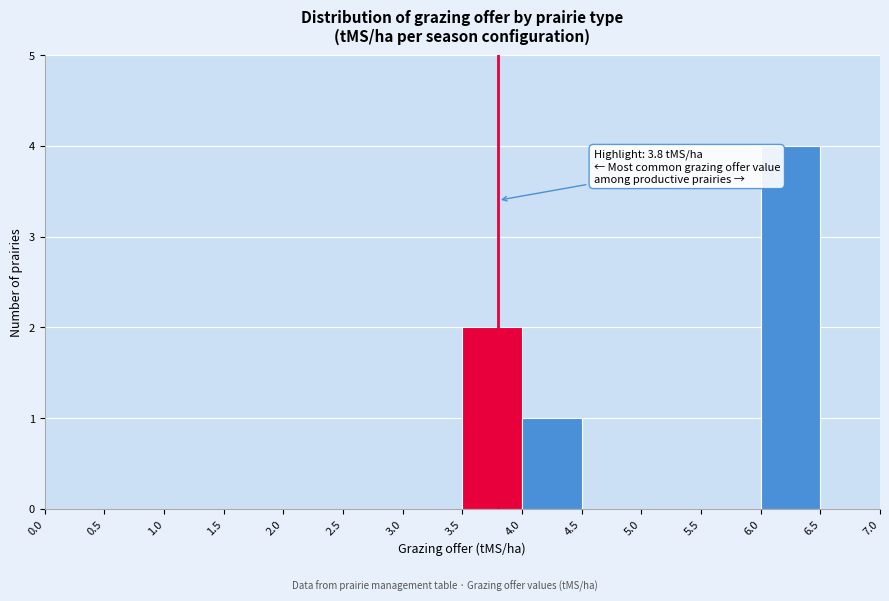

Over which range of the x-axis is the bar tallest?

6.0 to 6.5